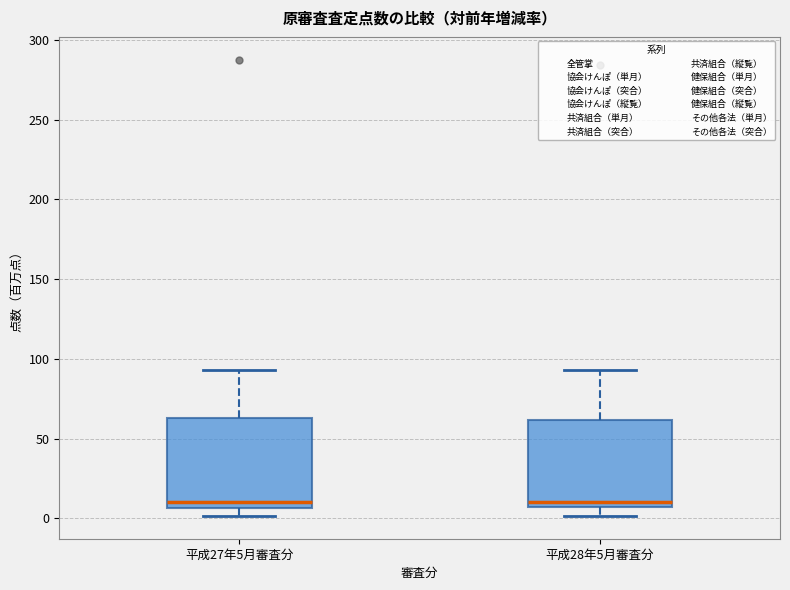

Reading left to right, read every box against the y-axis: the position of its median line, the range the box covers, and the ends of its whiskers. The values are not printed on the chart, so give them approximately, as read against the axis.

平成27年5月審査分: median 10, box 5 to 65, whiskers 0 to 95
平成28年5月審査分: median 10, box 5 to 60, whiskers 0 to 95